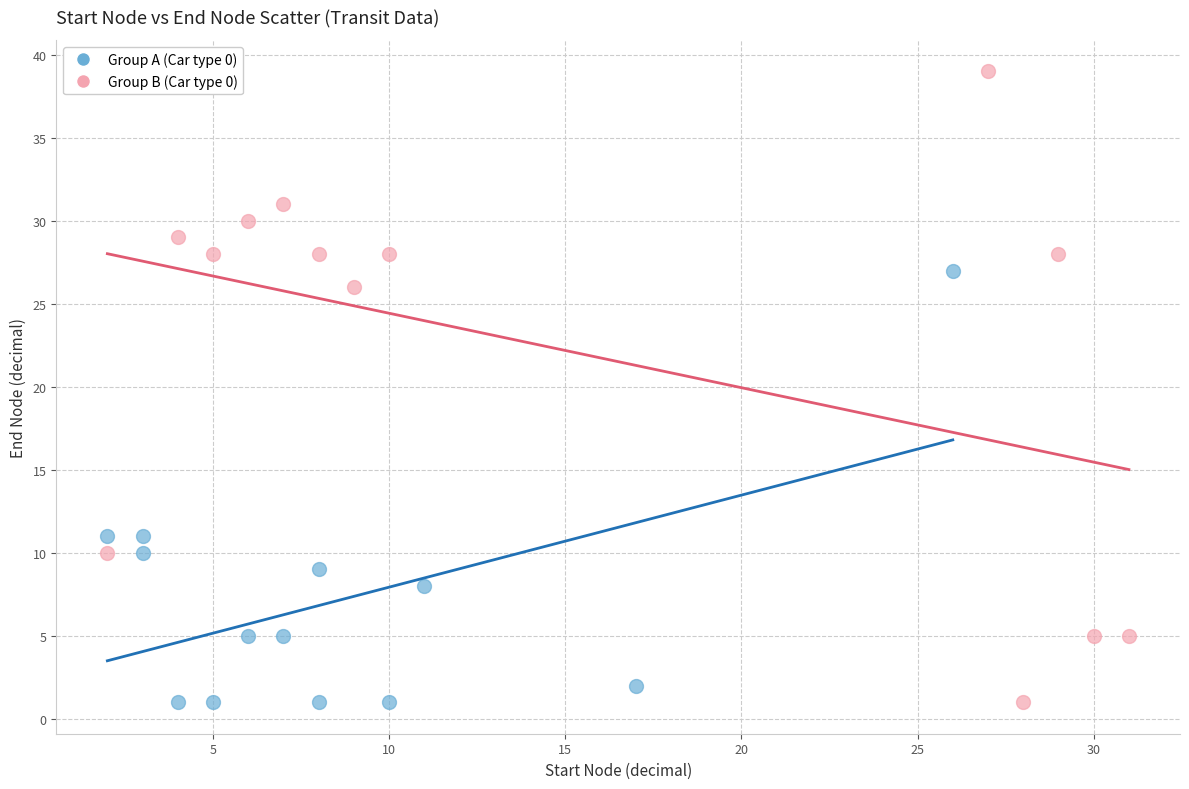

Which series contains the highest Y value?

Group B (Car type 0)